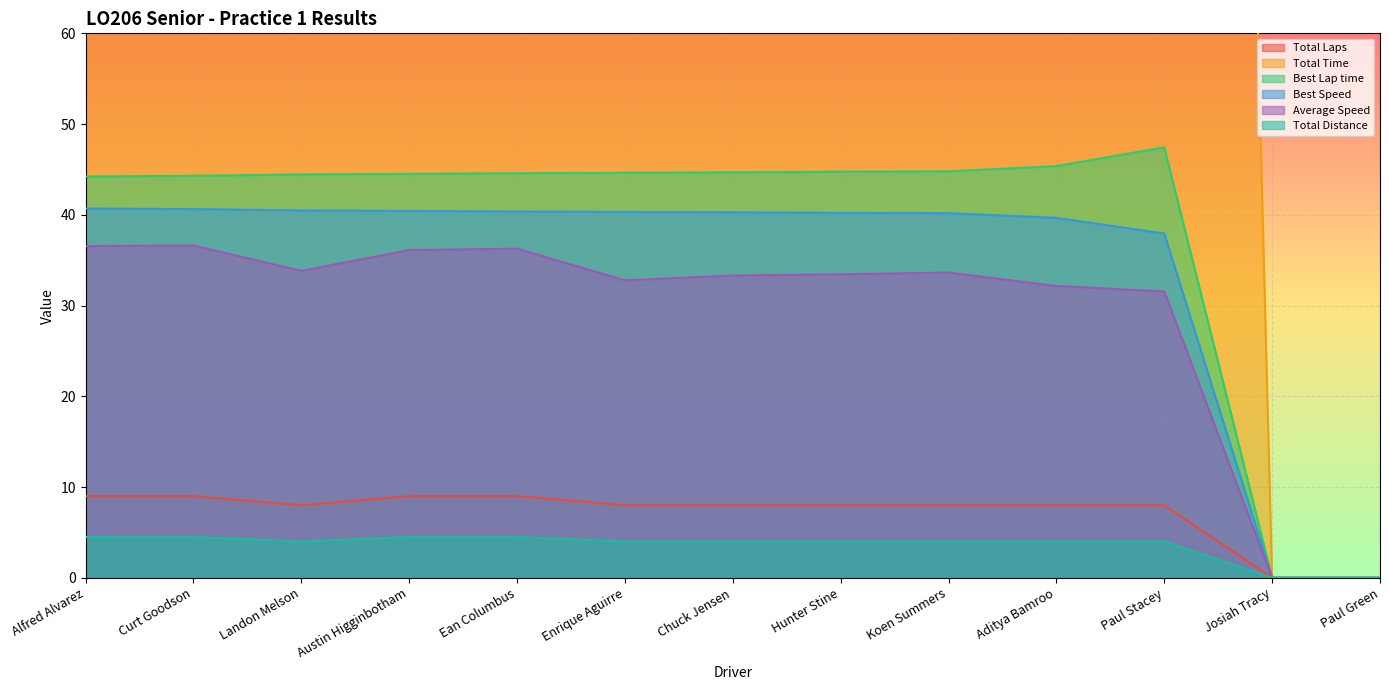

Which category has the highest value across all series?

Paul Stacey